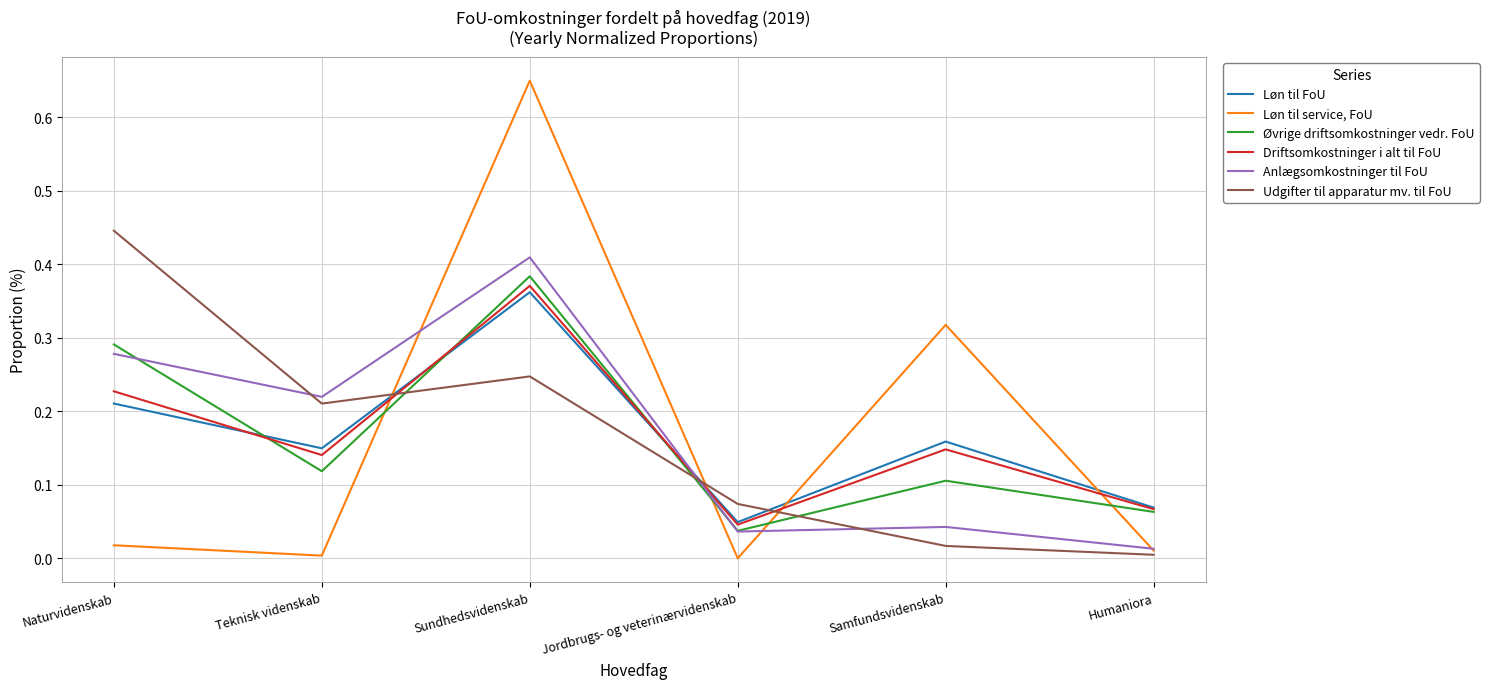

After their last crossing, which series has the higher values: Løn til service, FoU or Øvrige driftsomkostninger vedr. FoU?

Øvrige driftsomkostninger vedr. FoU